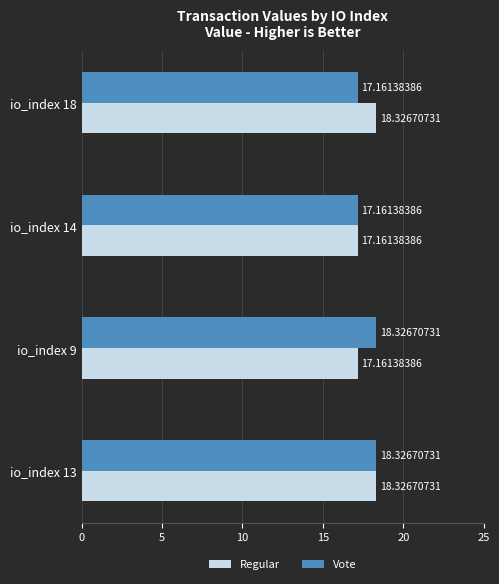

Which series changed the most between io_index 13 and io_index 9?

Regular